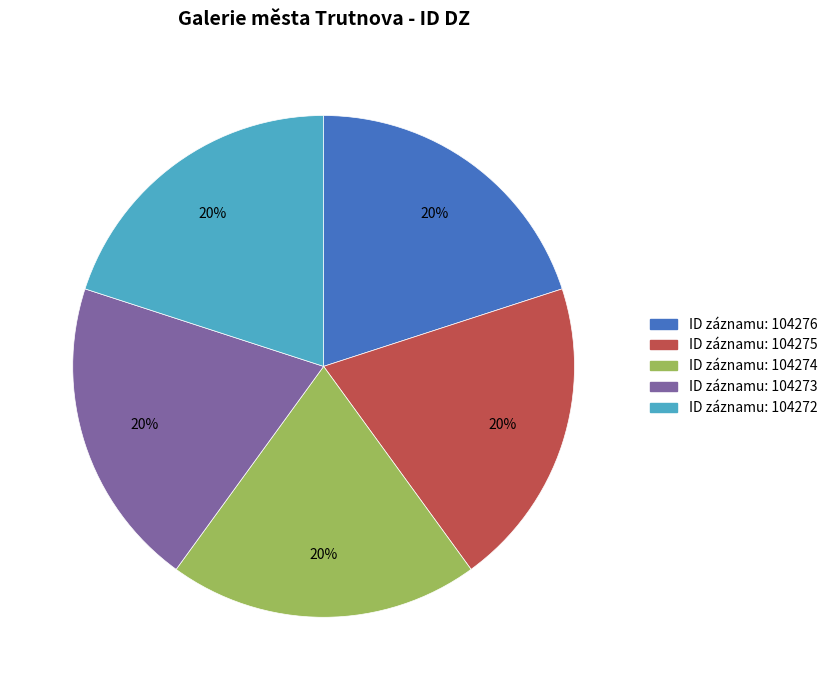

Does any single category account for the majority?

No